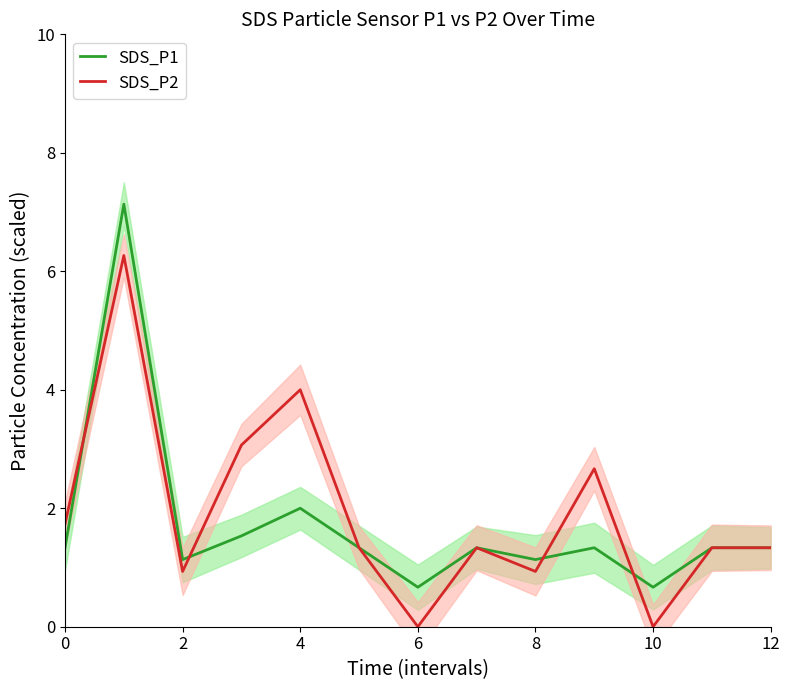

What is the highest value of the SDS_P1 series?

7.1